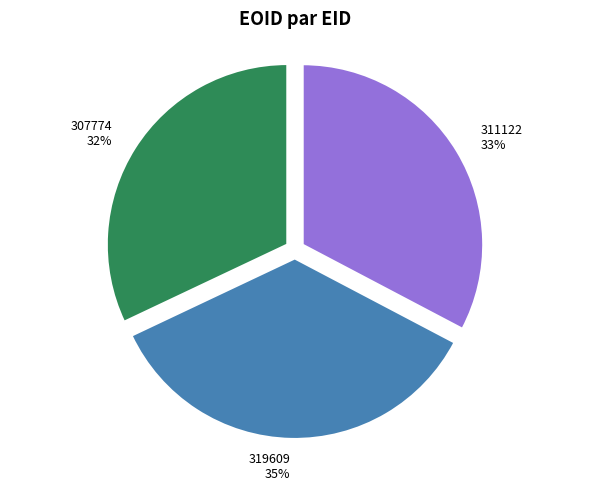

To the nearest percent, what portion does 311122 represent?

33%